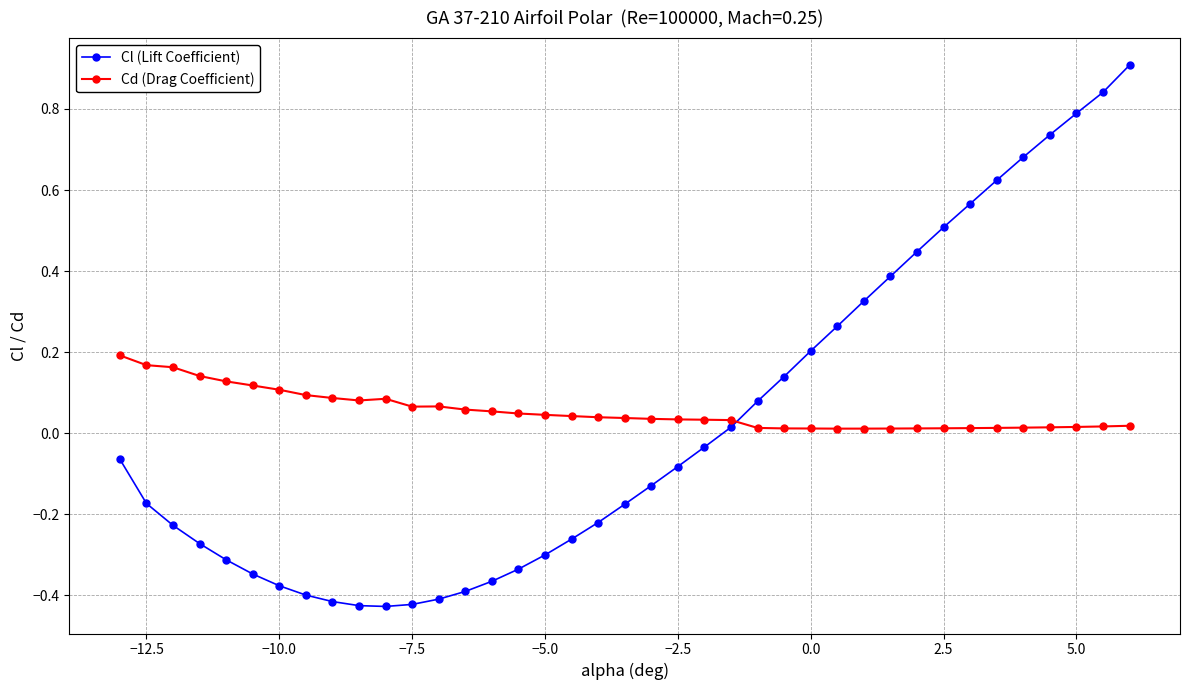

Which series has the widest spread of values?

Cl (Lift Coefficient)